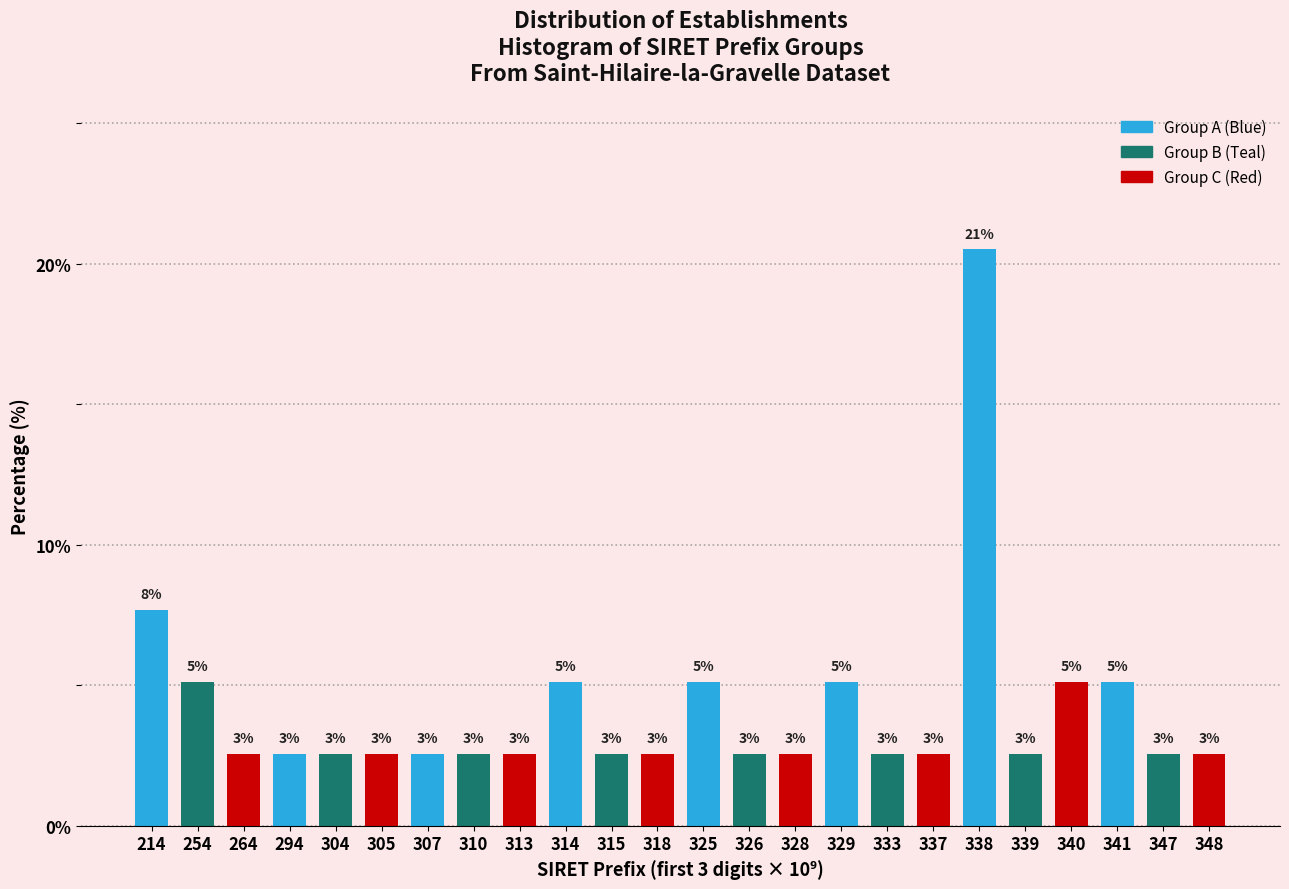

How many bars are there in total?

24